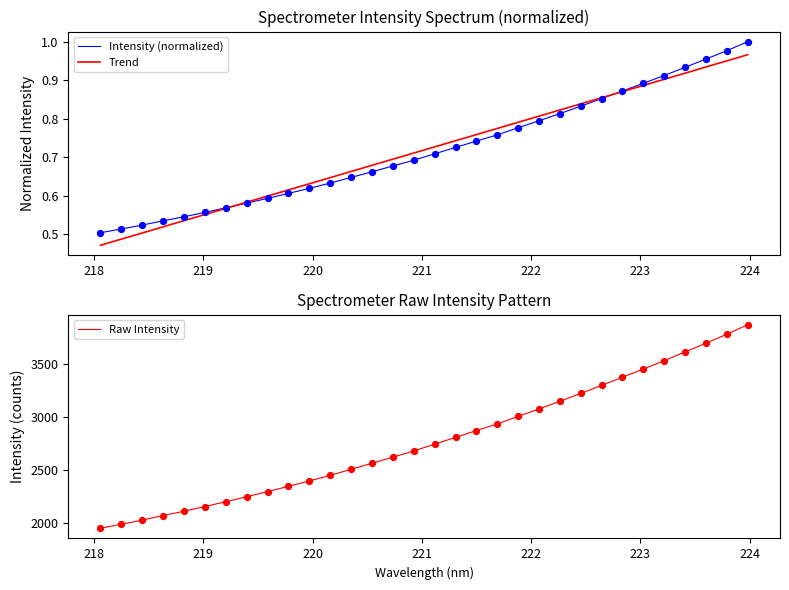

Which series has the widest spread of Y values?

Raw Intensity